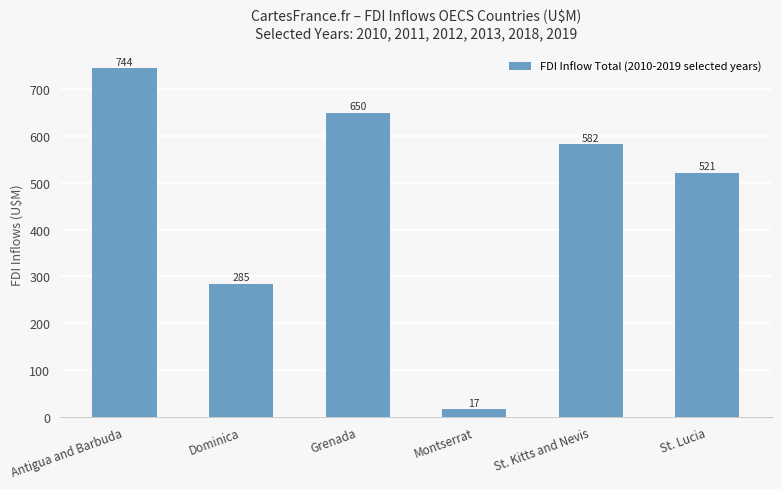

What is the label of the 4th bar from the right?

Grenada